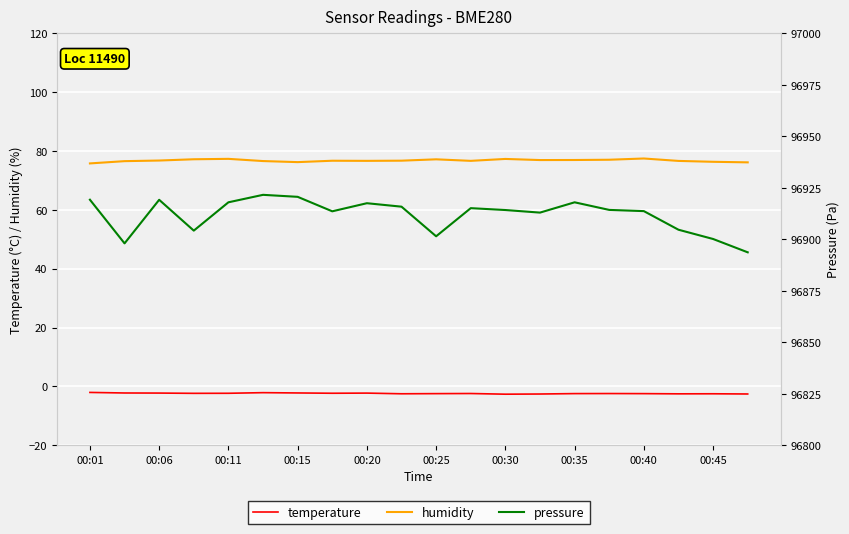

The temperature series shows -2.2 at 00:20. True or false?

True